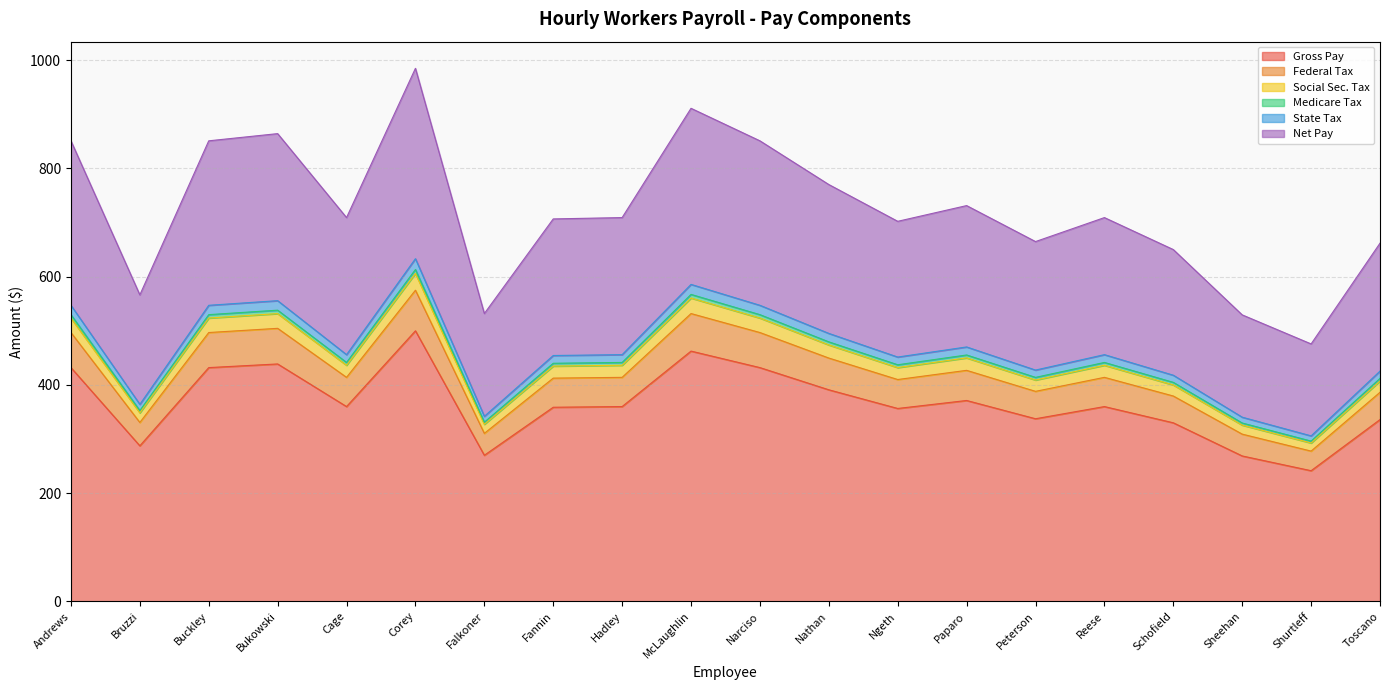

The value of Gross Pay at Reese is 137.5. True or false?

False